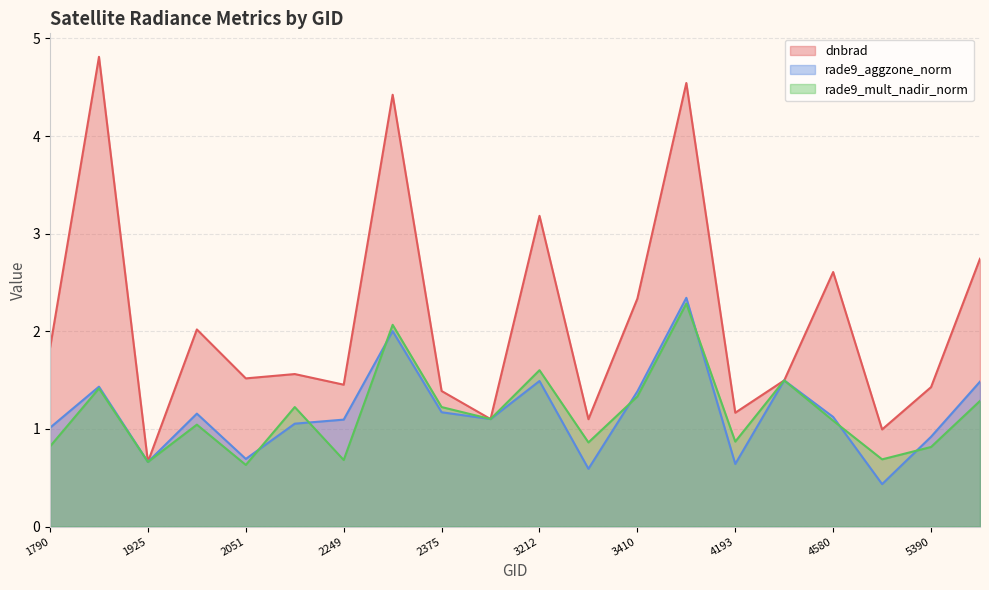

What is the spread (max minus min) of values at 3410?

1.0